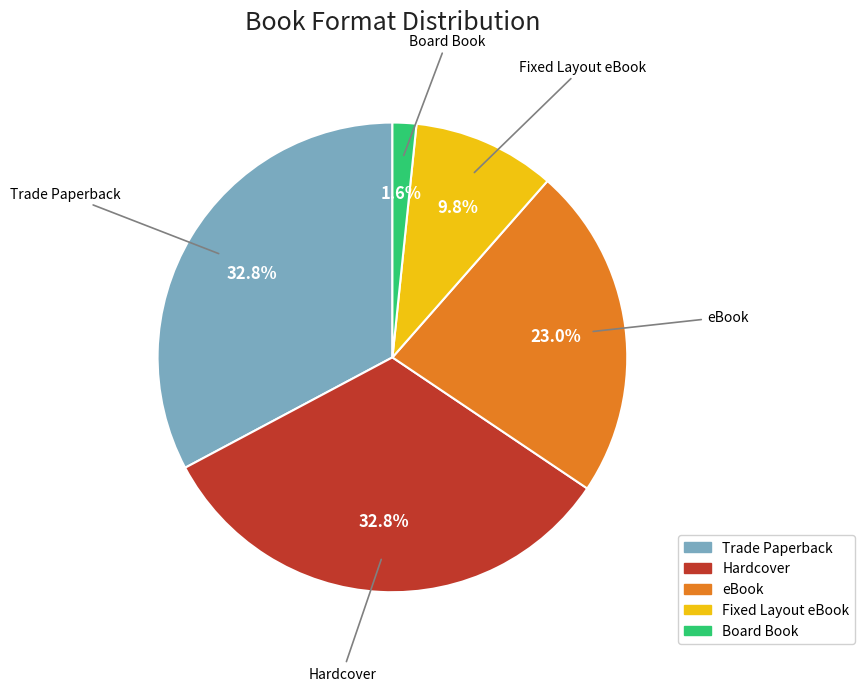

To the nearest percent, what is the difference between the Fixed Layout eBook and Trade Paperback slice percentages?

23%